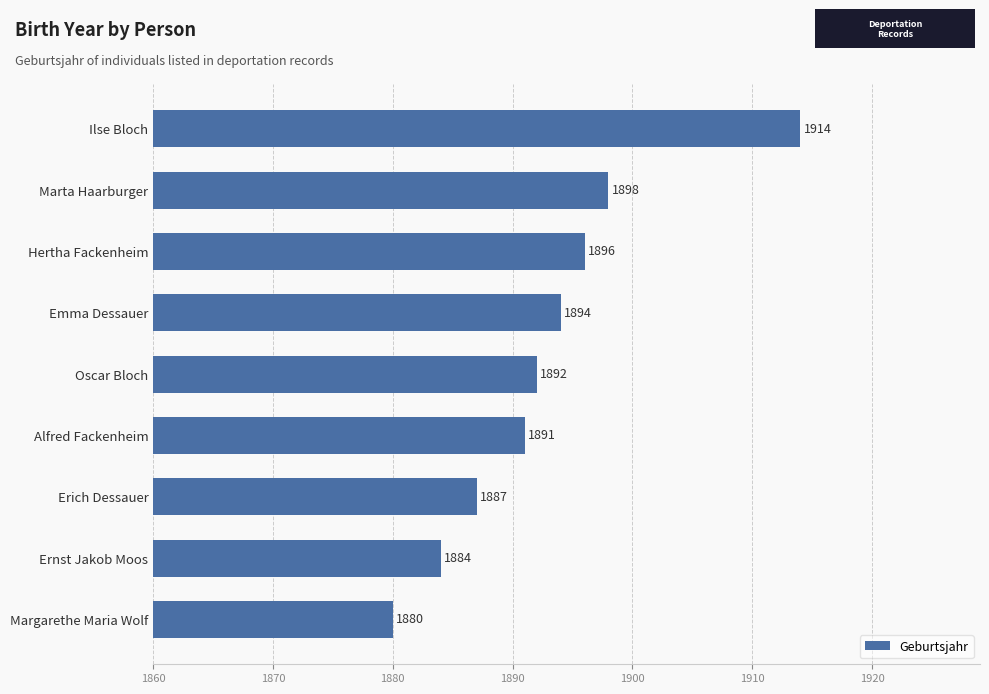

Approximately how many times larger is the value at Emma Dessauer compared to Alfred Fackenheim?

1.0